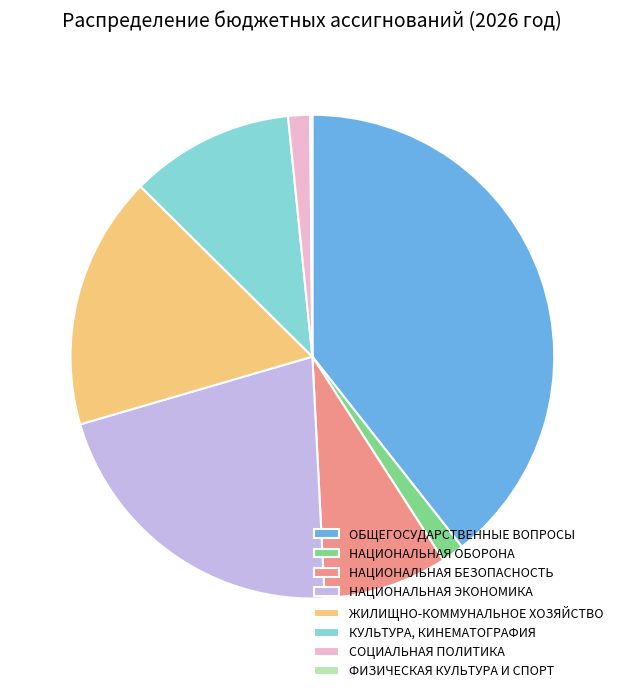

The ОБЩЕГОСУДАРСТВЕННЫЕ ВОПРОСЫ slice represents 39% of the pie. True or false?

True